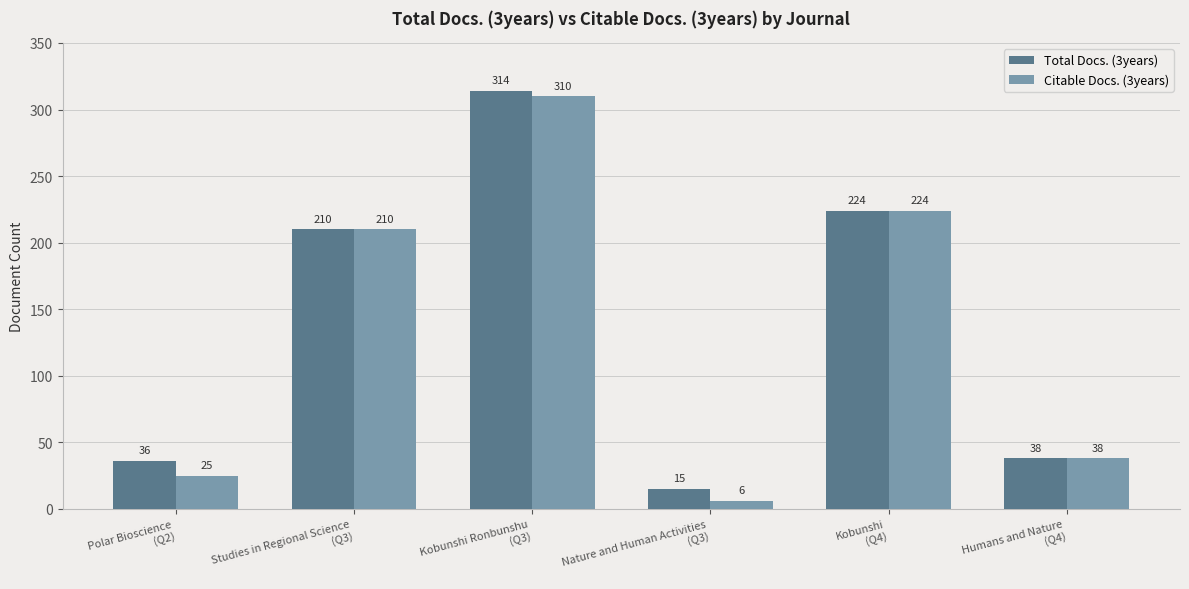

At how many categories does at least one series exceed 60?

3